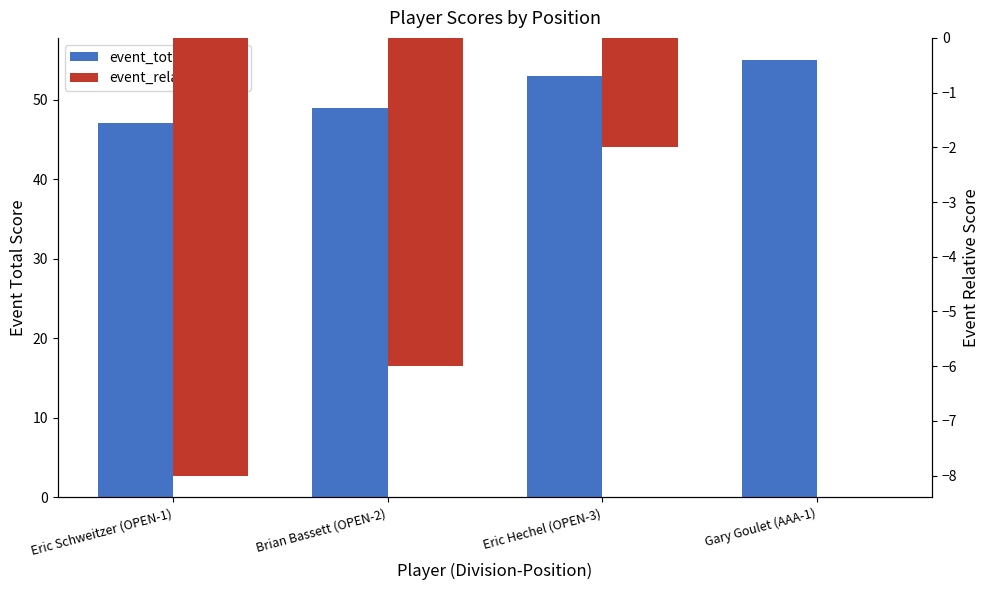

What are all the series names shown in the legend?

event_total_score, event_relative_score